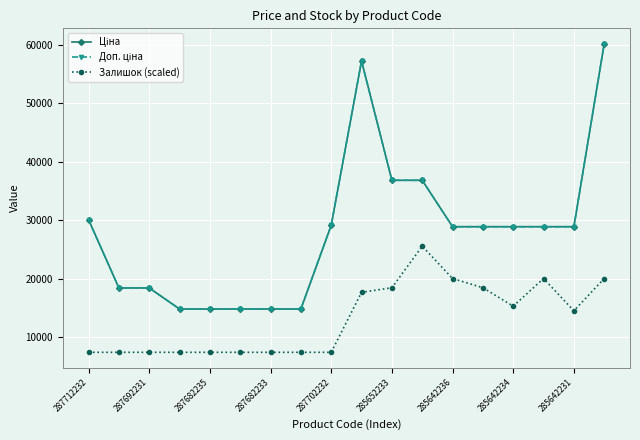

How many interior local peaks does the Доп. ціна series have?

1